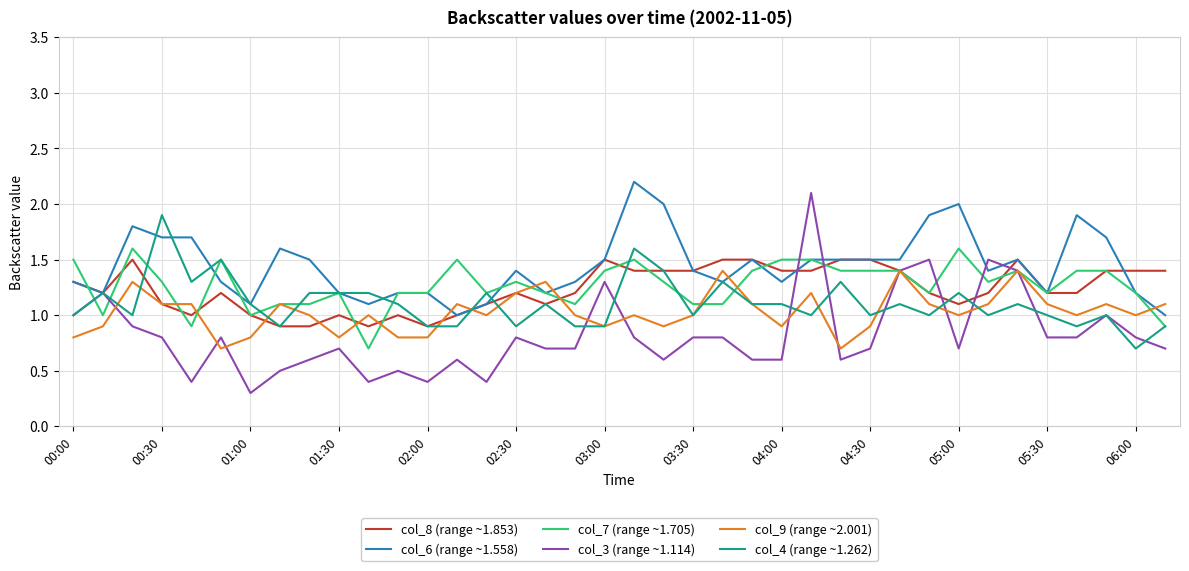

Which series has the largest total across all categories?

col_6 (range ~1.558)